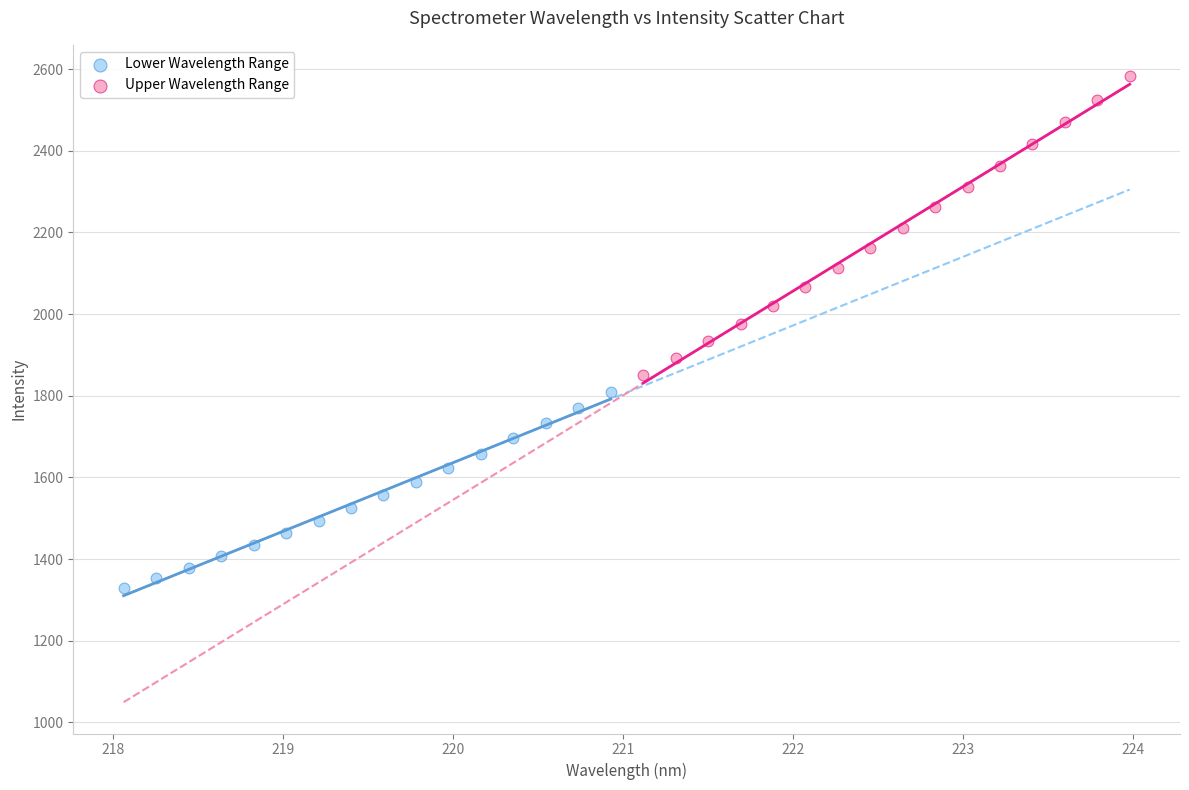

Which series contains the lowest Y value?

Lower Wavelength Range